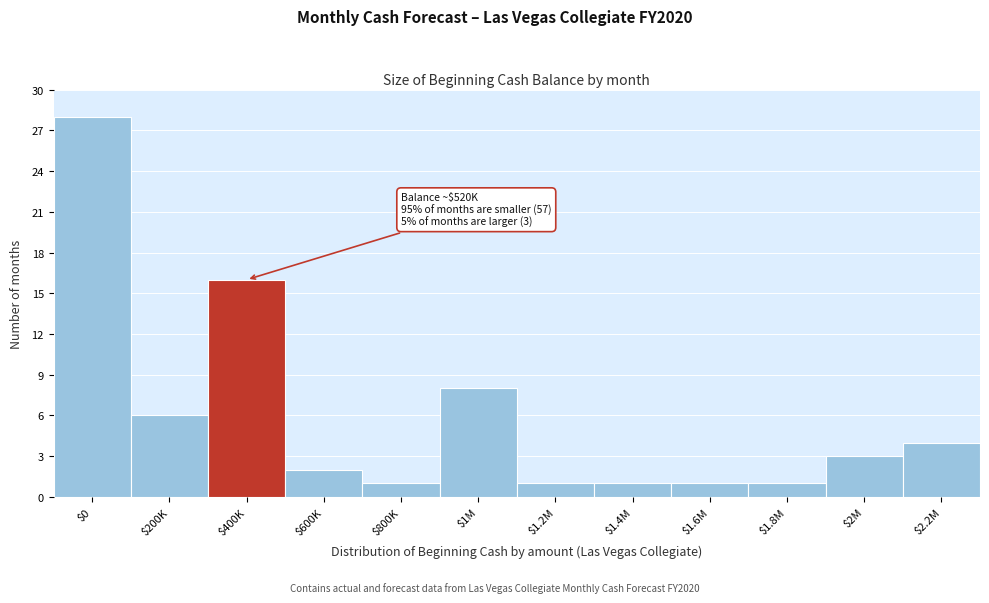

Reading left to right, list all the values displayed in this chart.

28	6	16	2	1	8	1	1	1	1	3	4